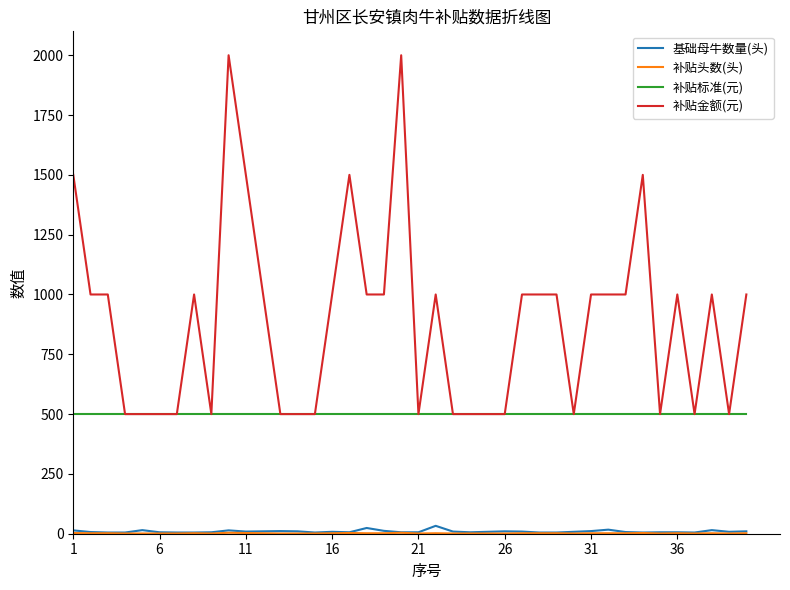

Which series has the largest total across all categories?

补贴金额(元)